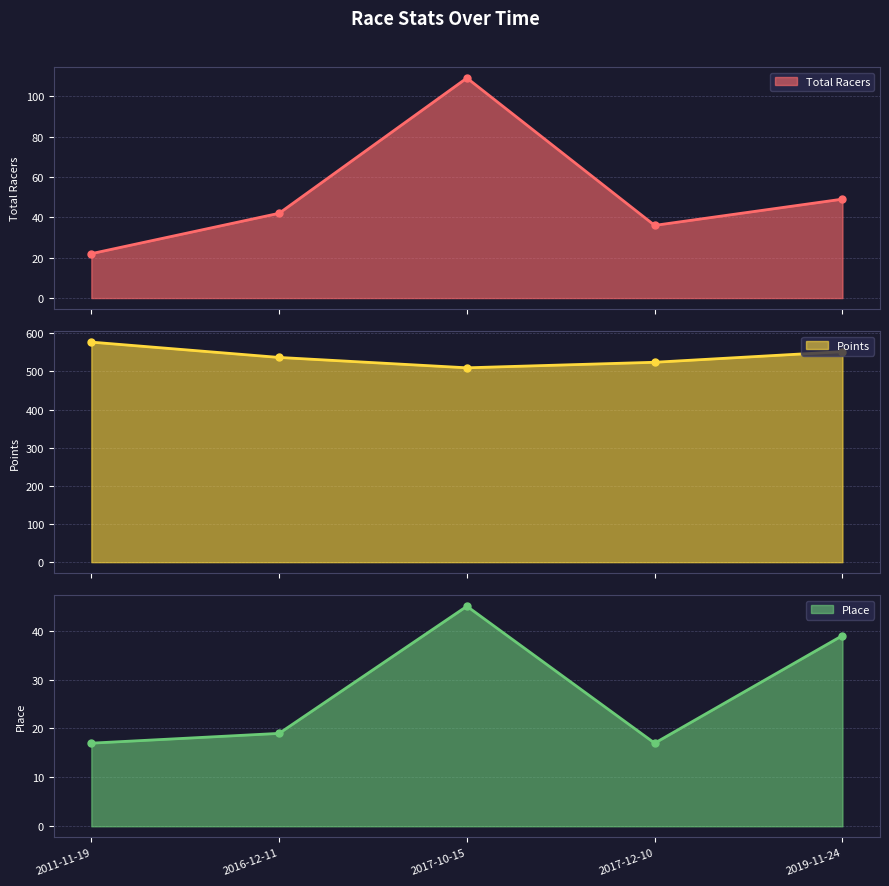

At which label is Total Racers closest to 65?

2019-11-24